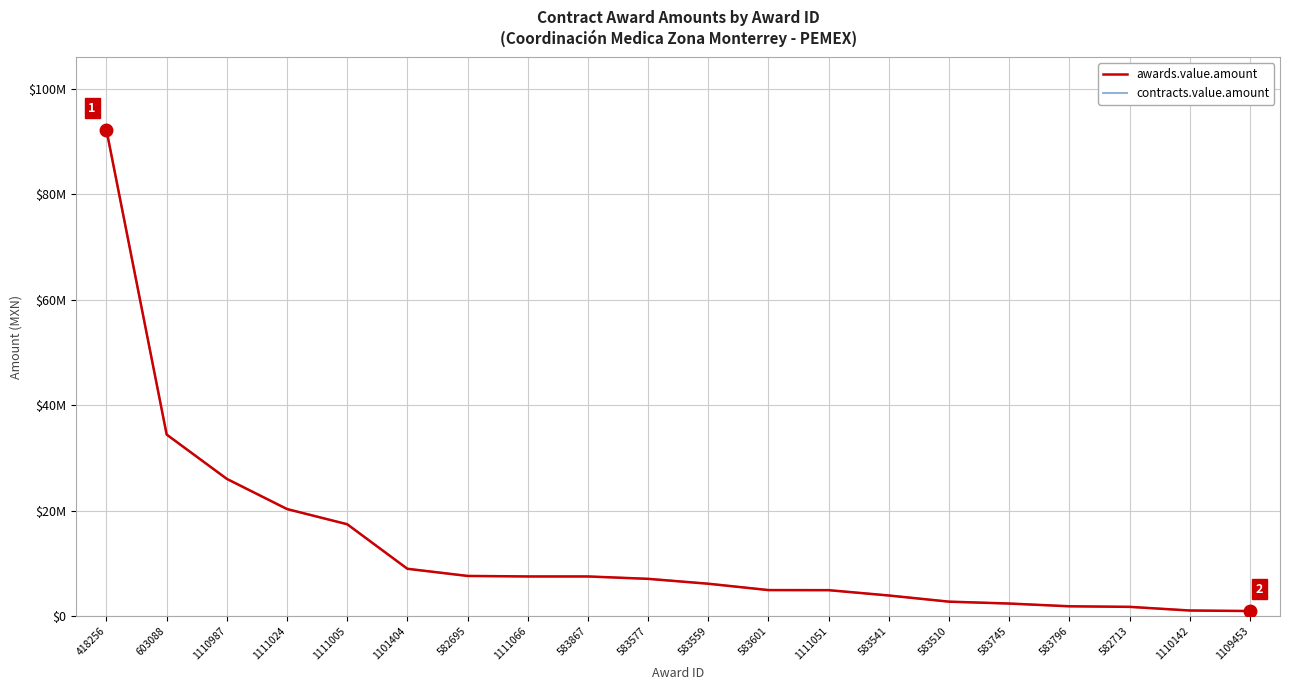

At which label does contracts.value.amount reach its minimum?

1109453